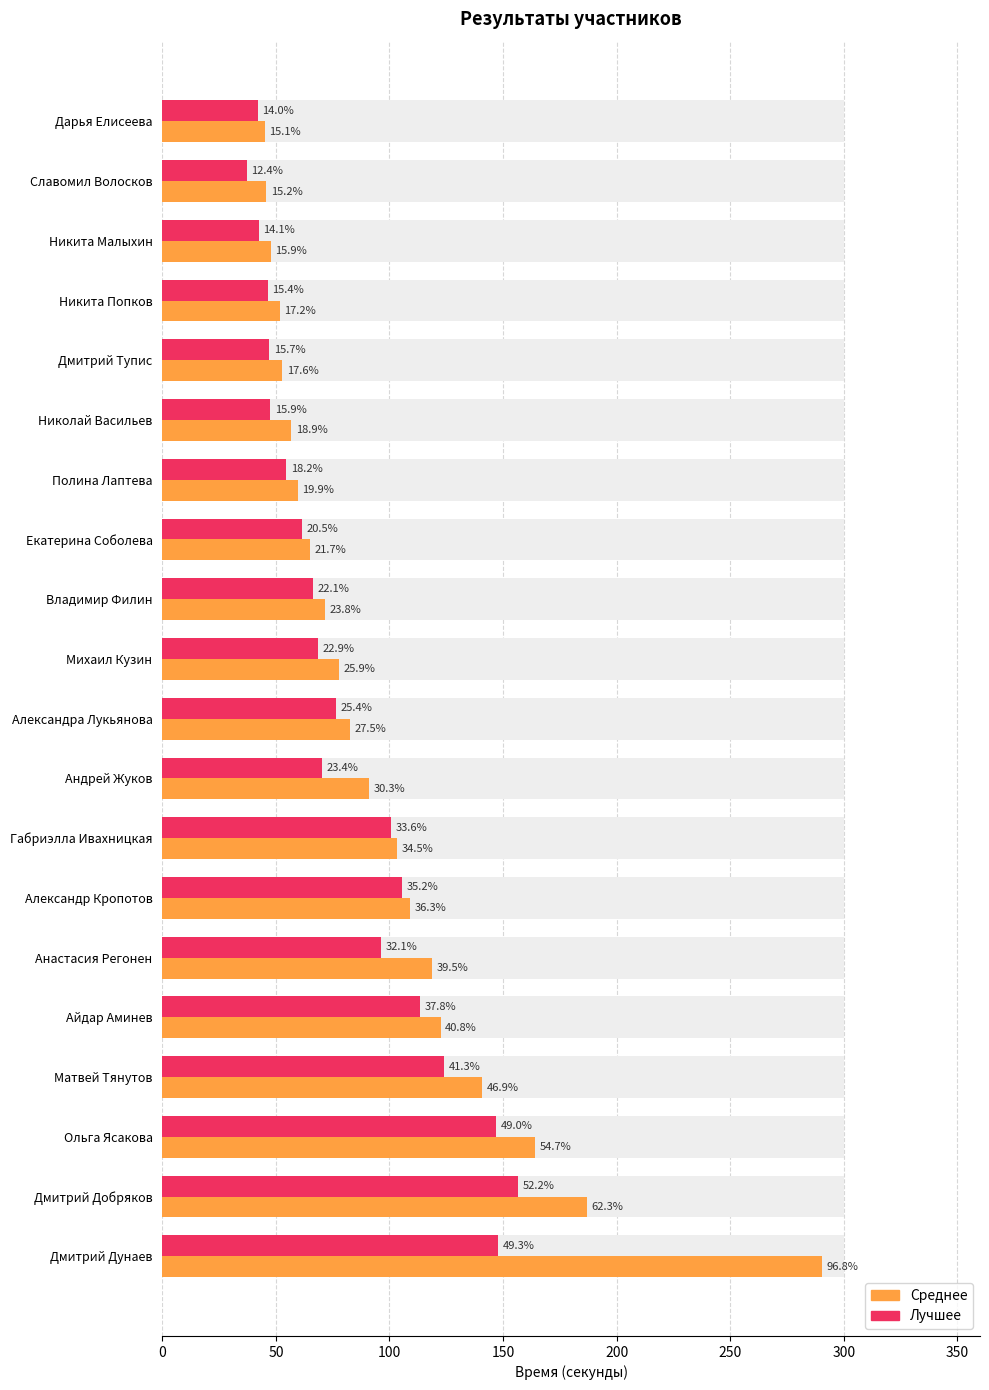

The value of Лучшее at Андрей Жуков is 70.3. True or false?

True